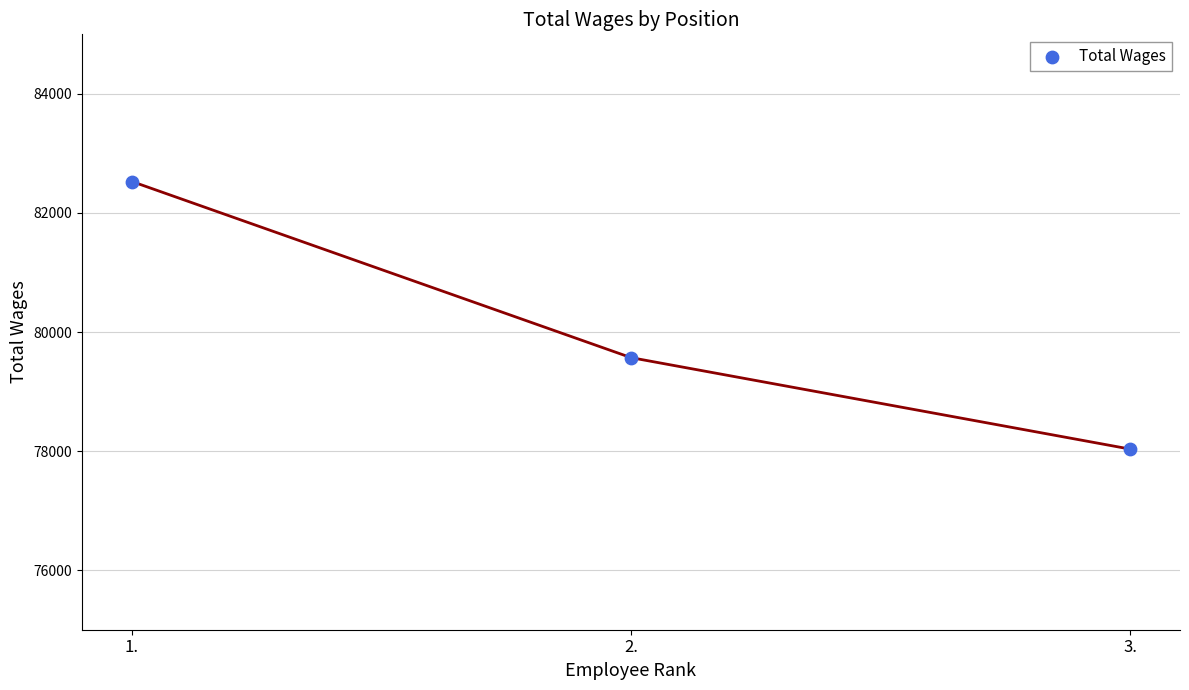

What is the range of Y values (max minus min)?

4494